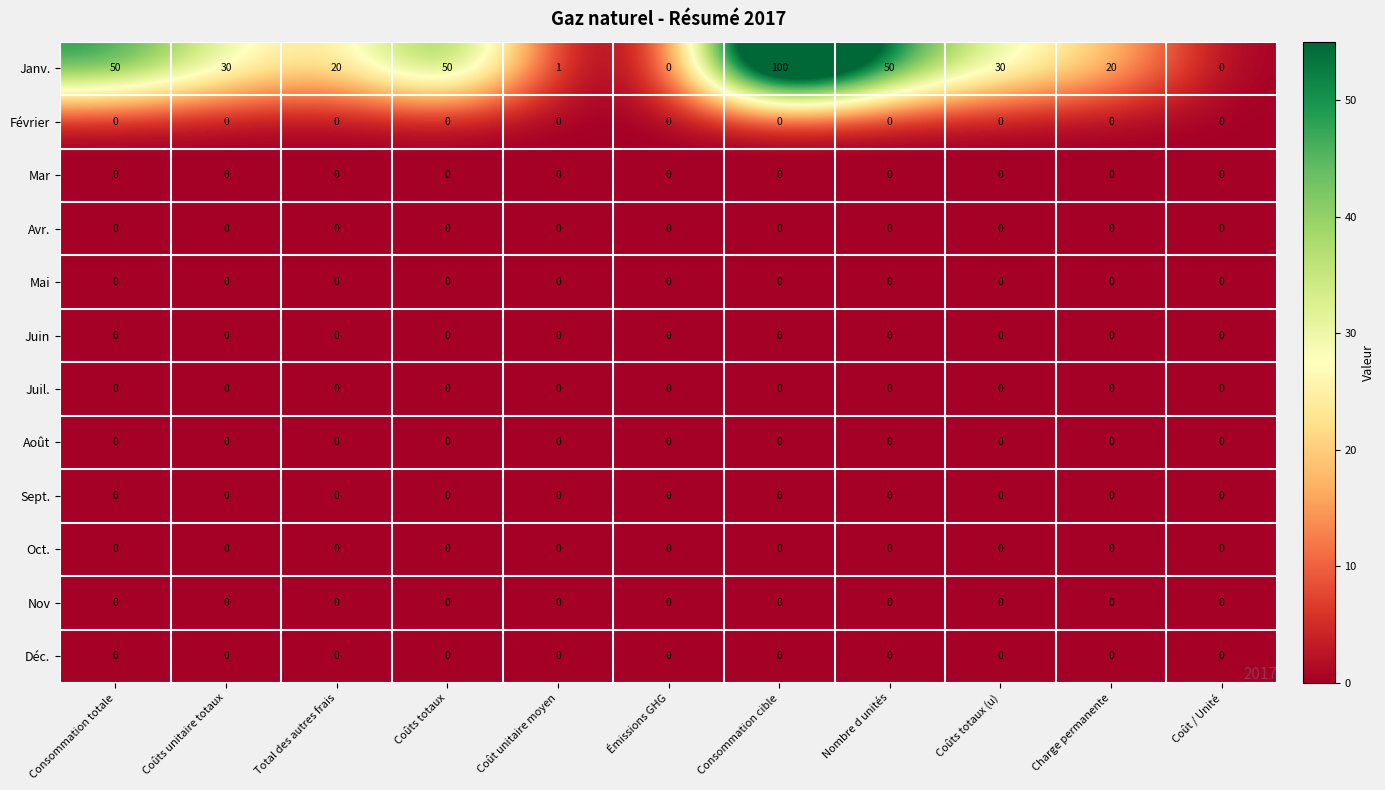

At which category is the sum across all series the highest?

Consommation cible